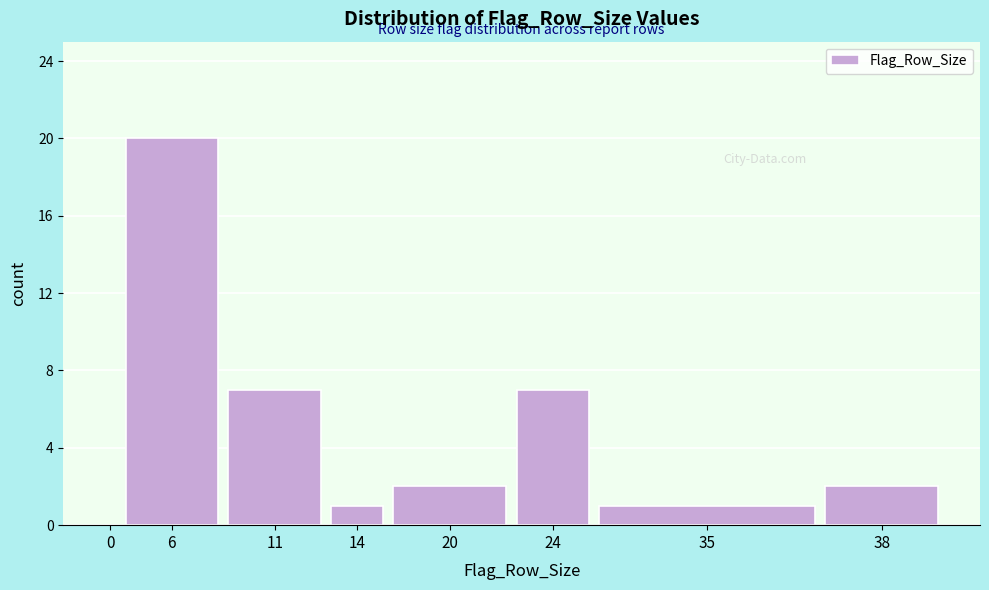

Reading right to left, transcribe all the data shown in this chart.

38=2	35=1	24=7	20=2	14=1	11=7	6=20	0=0